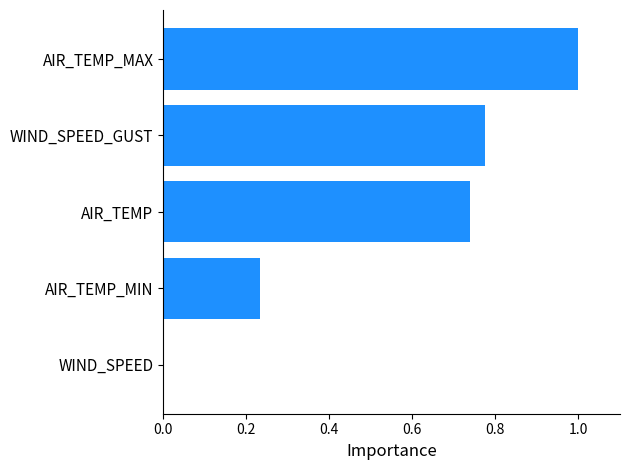

What is the sum of all values?

2.7